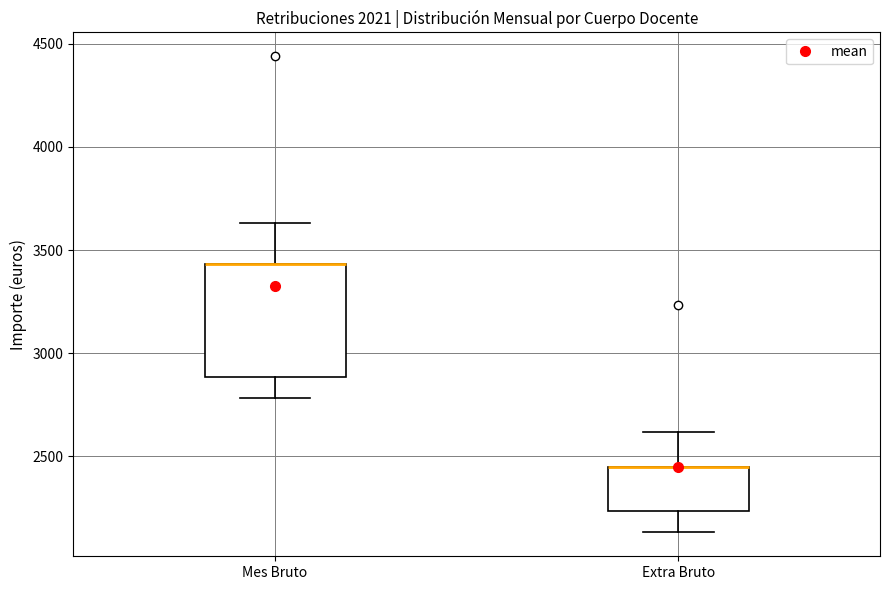

Where does the lower whisker of the box for Extra Bruto end on the y-axis? The values are not printed on the chart, so give them approximately, as read against the axis.

2150